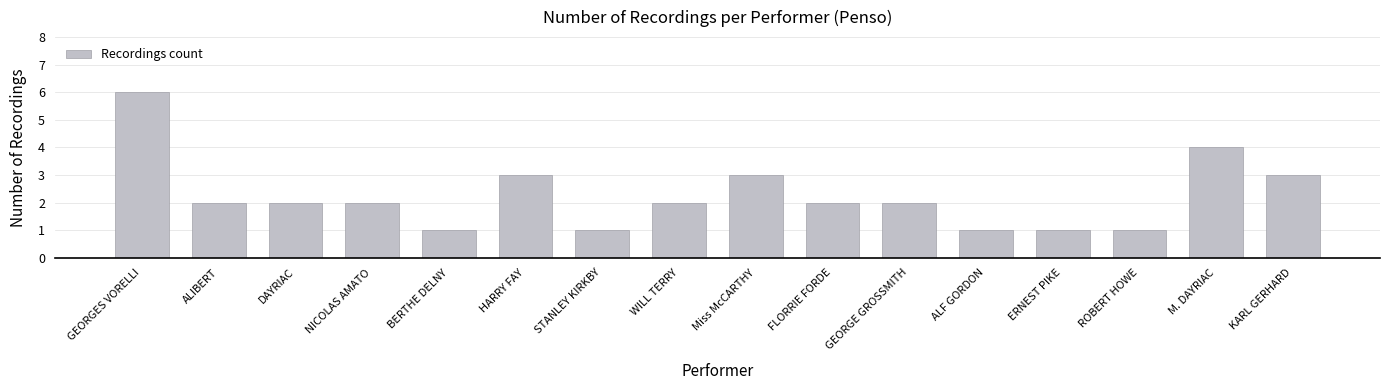

Reading left to right, what are all the values shown in this chart?

6	2	2	2	1	3	1	2	3	2	2	1	1	1	4	3